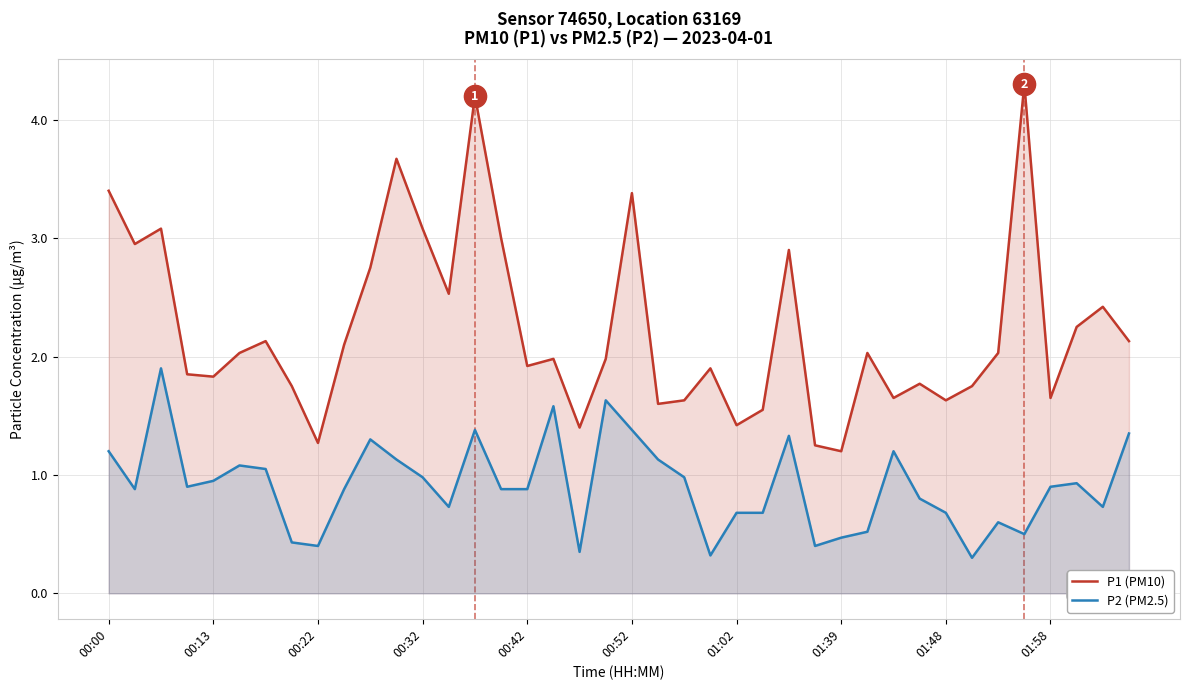

Which series has the largest range (max minus min)?

P1 (PM10)